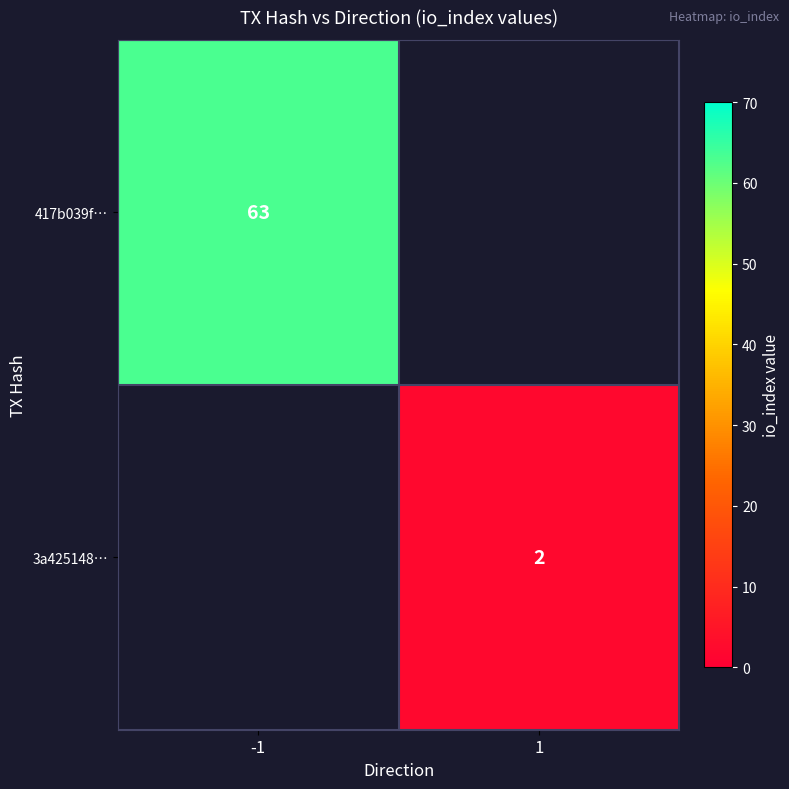

The 3a425148… series shows 2 at 1. True or false?

True